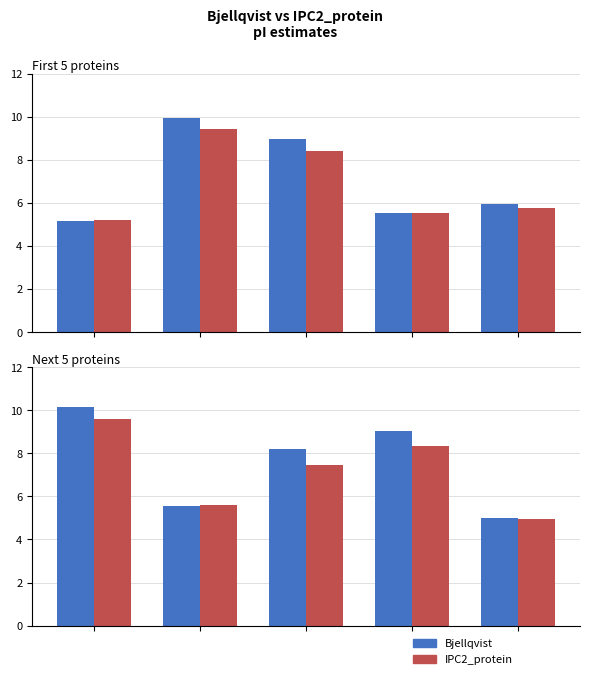

Are the bars grouped side by side (vs. stacked)?

Yes